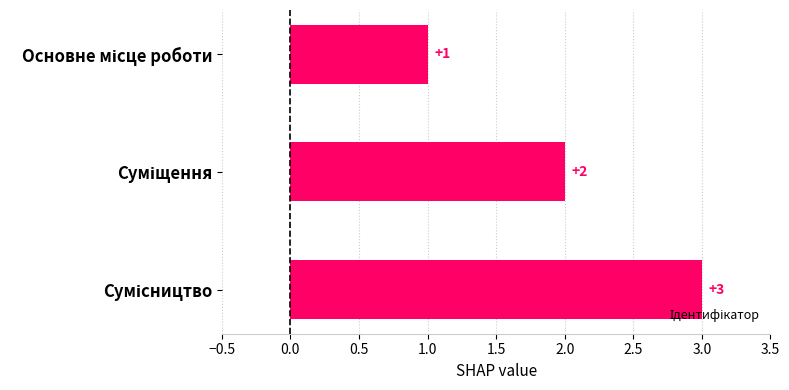

What is the sum of all values?

6